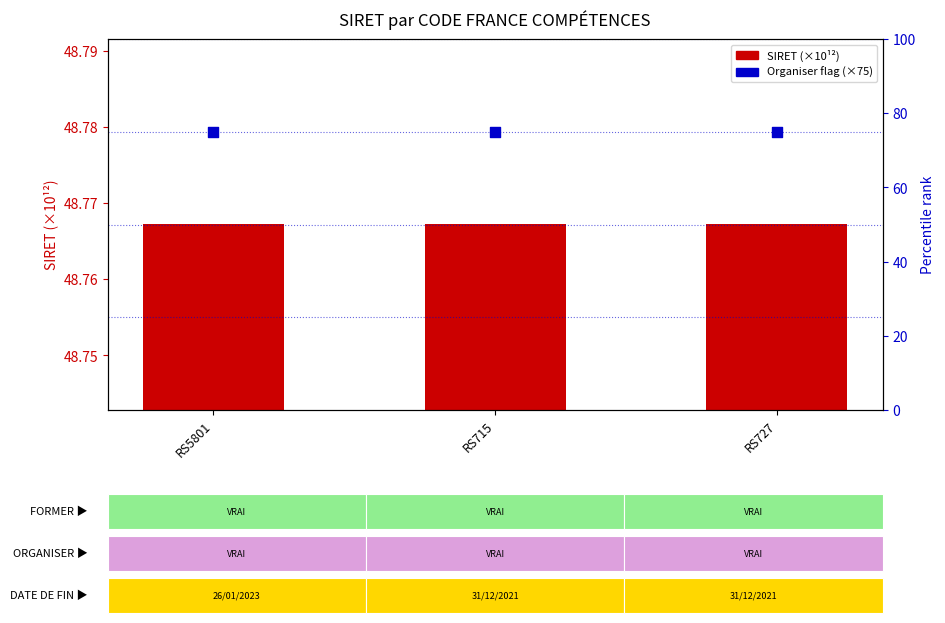

What is the total value across all series at RS5801?

123.8